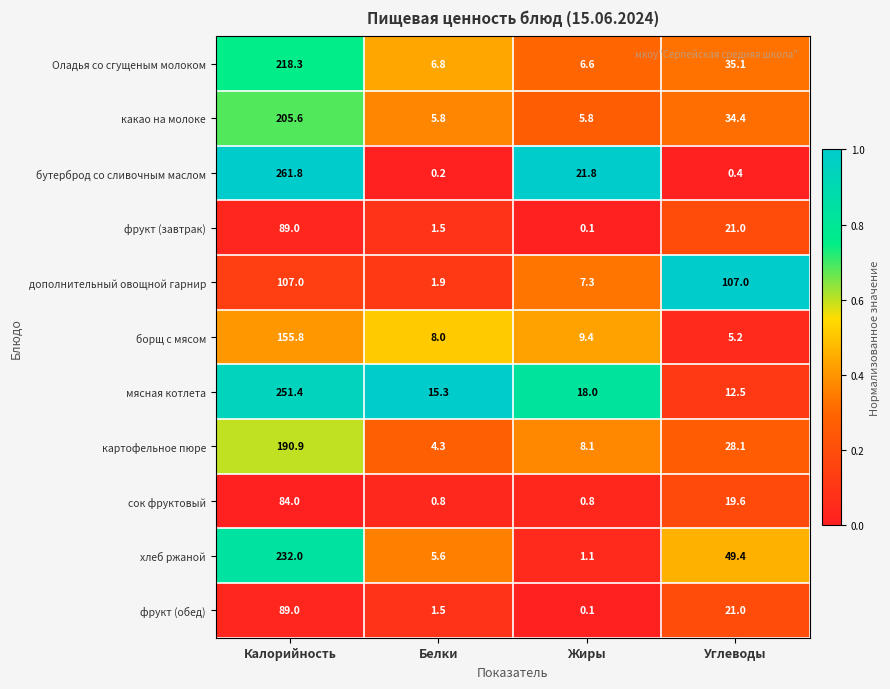

What is the sum of the хлеб ржаной values at Белки and Калорийность?

237.6